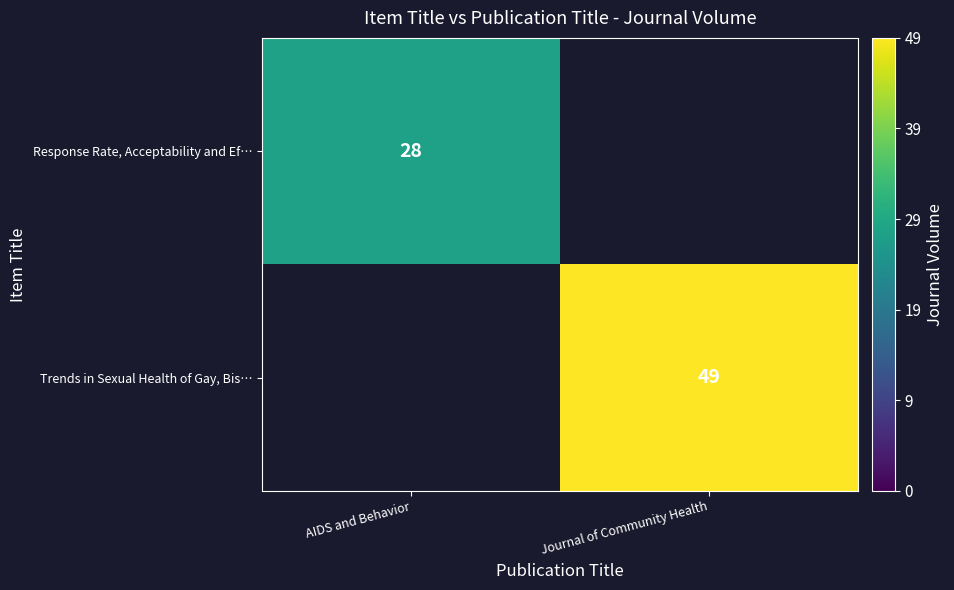

The Trends in Sexual Health of Gay, Bis… series shows 49 at Journal of Community Health. True or false?

True